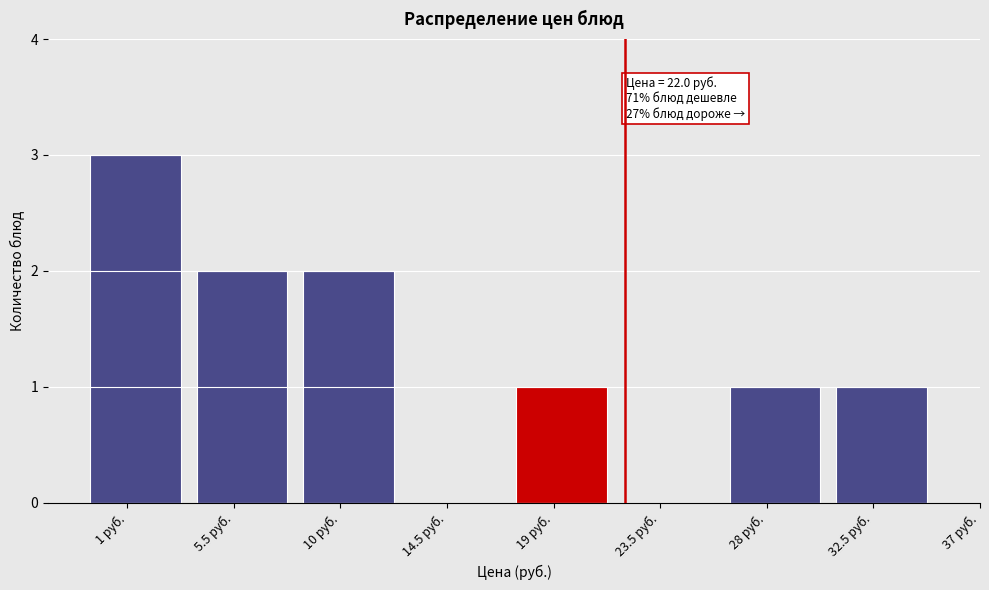

Reading left to right, list all the values displayed in this chart.

1 руб.=3	5.5 руб.=2	10 руб.=2	14.5 руб.=0	19 руб.=1	23.5 руб.=0	28 руб.=1	32.5 руб.=1